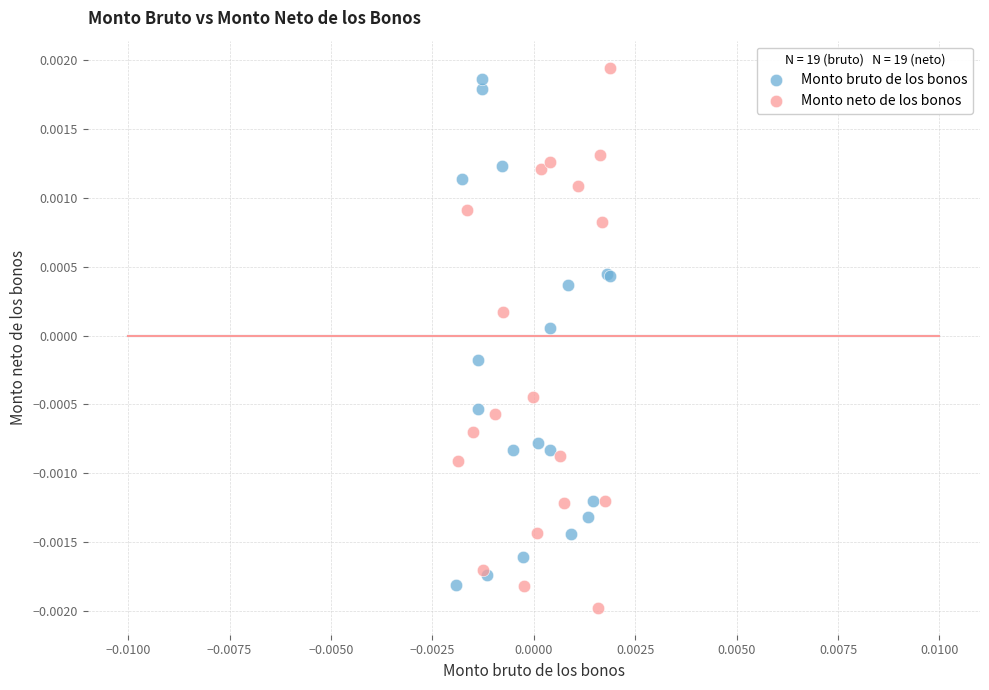

Which series has the largest Y range (max minus min)?

Monto neto de los bonos